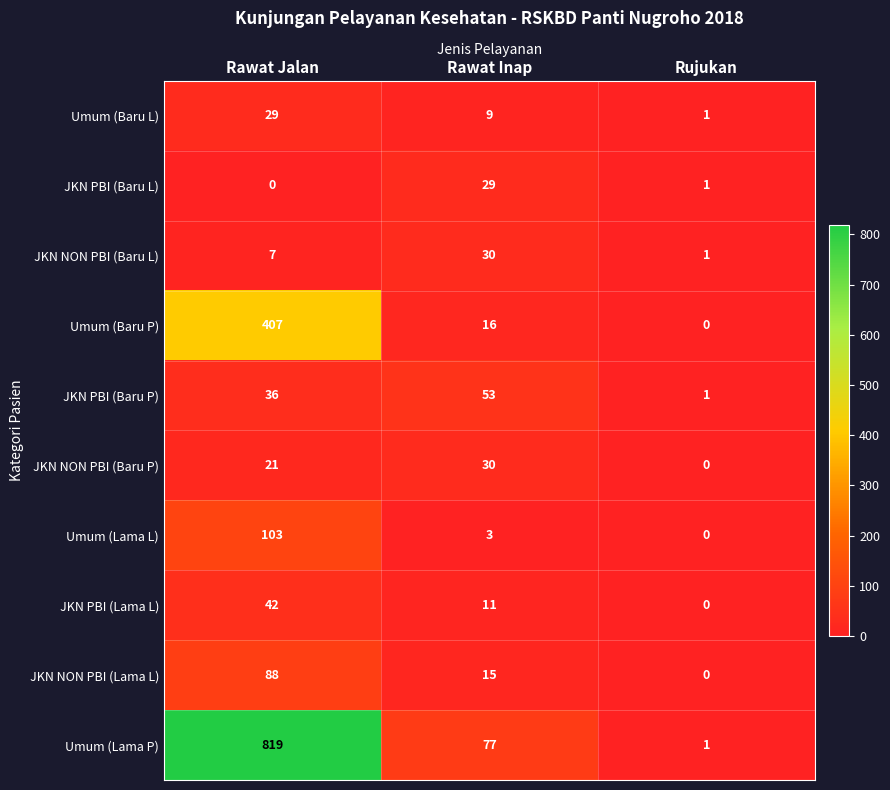

Rank the categories by JKN NON PBI (Baru L) value from lowest to highest.

Rujukan, Rawat Jalan, Rawat Inap